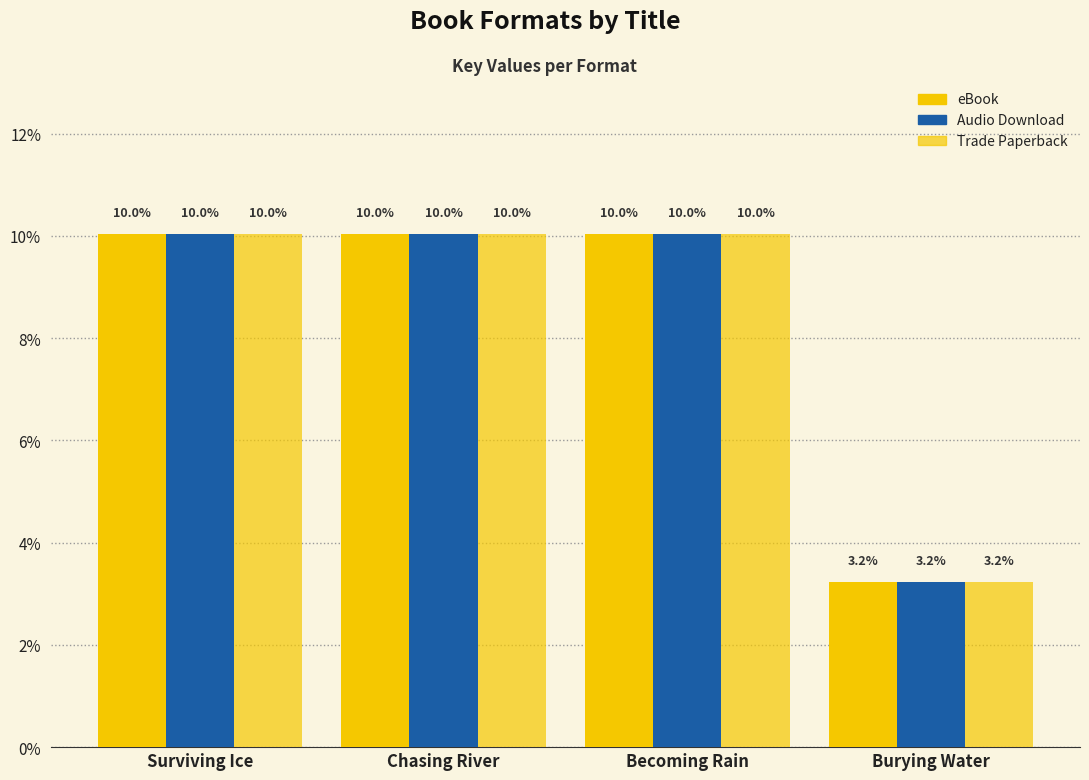

How many bars are there in total?

12